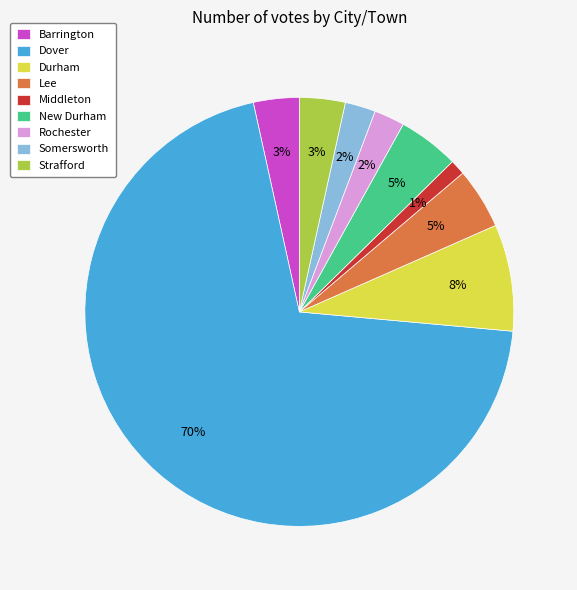

Is it true that Strafford is 3% of the pie?

True